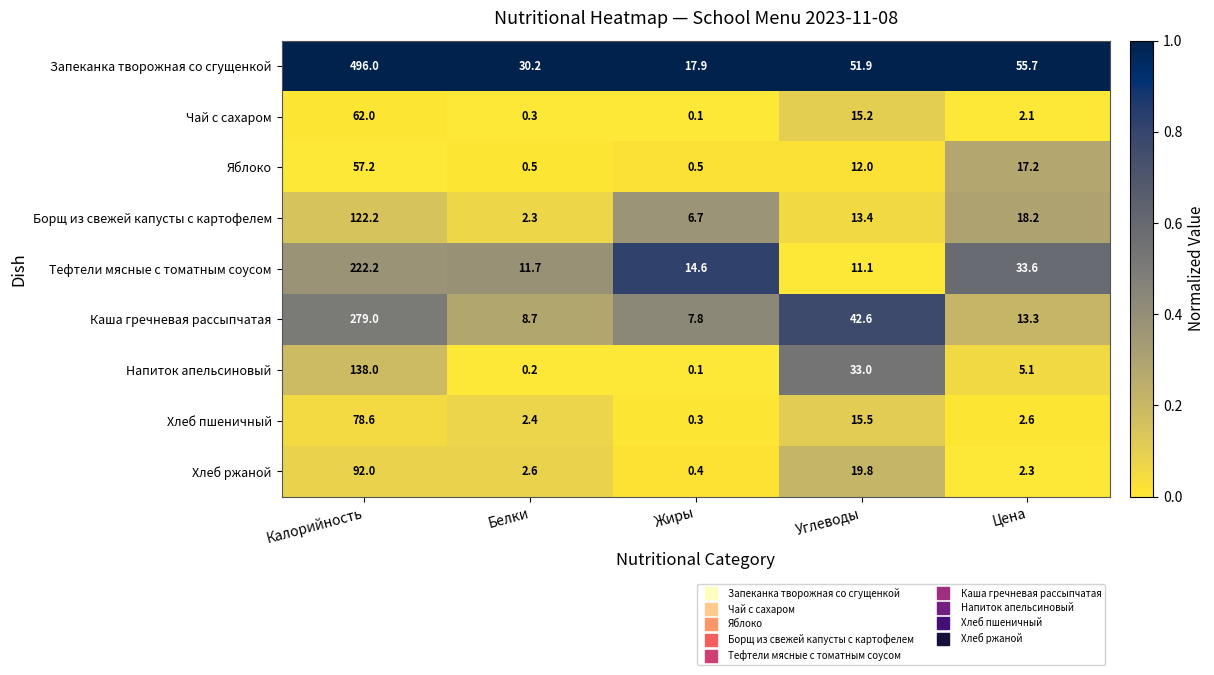

Rank the series by their maximum value, from highest to lowest.

Запеканка творожная со сгущенкой, Каша гречневая рассыпчатая, Тефтели мясные с томатным соусом, Напиток апельсиновый, Борщ из свежей капусты с картофелем, Хлеб ржаной, Хлеб пшеничный, Чай с сахаром, Яблоко